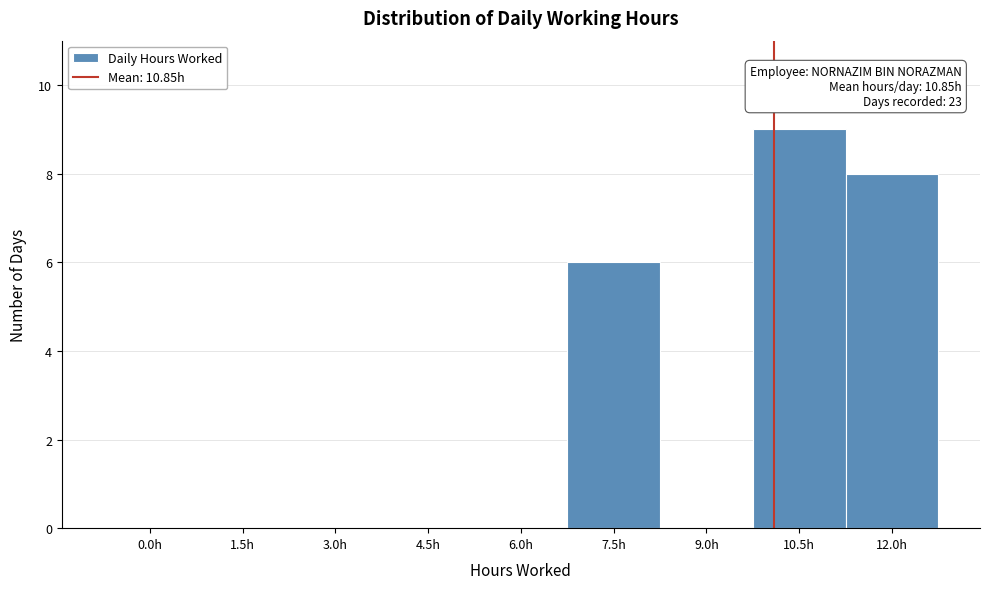

Reading left to right, what are all the values shown in this chart?

0.0h=0	1.5h=0	3.0h=0	4.5h=0	6.0h=0	7.5h=6	9.0h=0	10.5h=9	12.0h=8